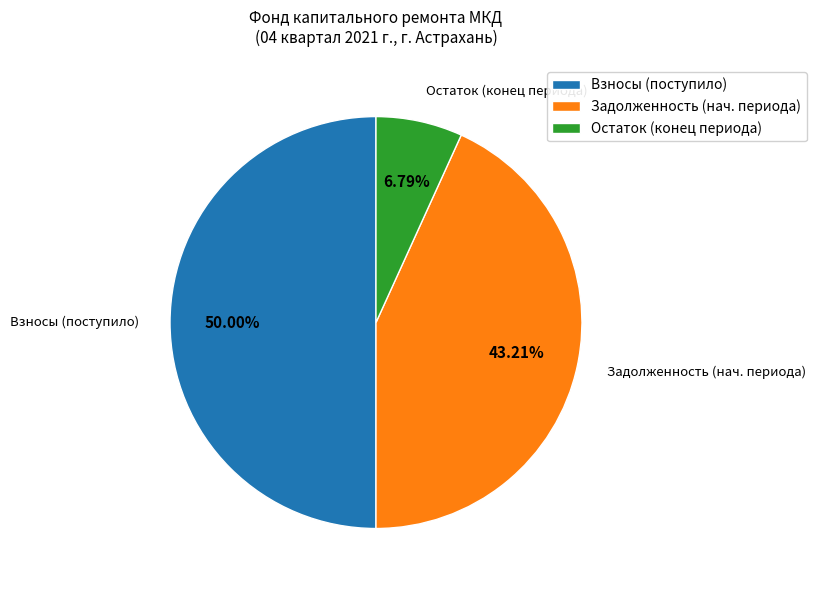

Rank the categories by value from highest to lowest.

Взносы (поступило), Задолженность (нач. периода), Остаток (конец периода)